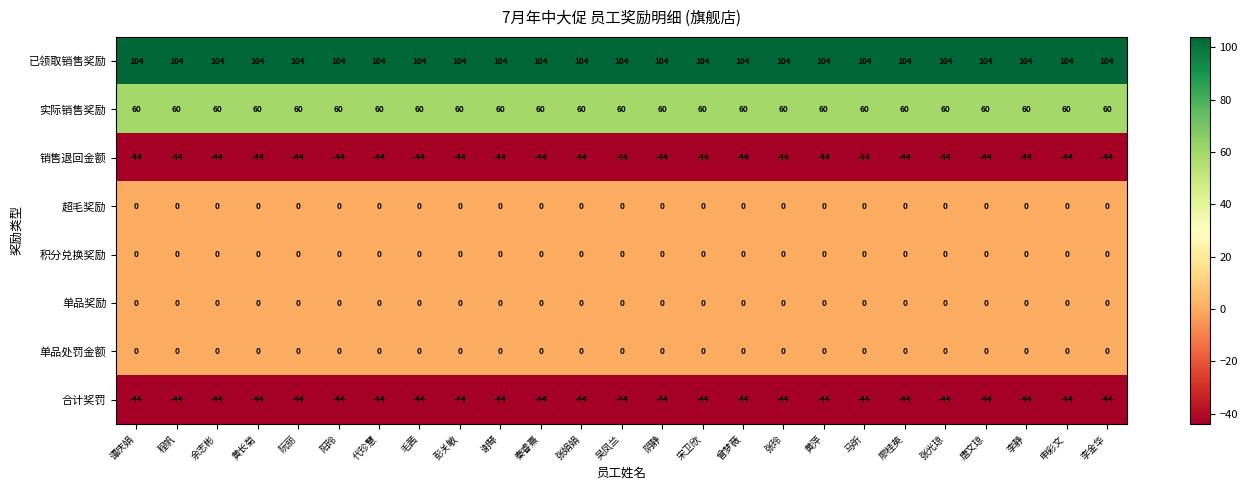

What is the spread (max minus min) of values at 李金华?

148